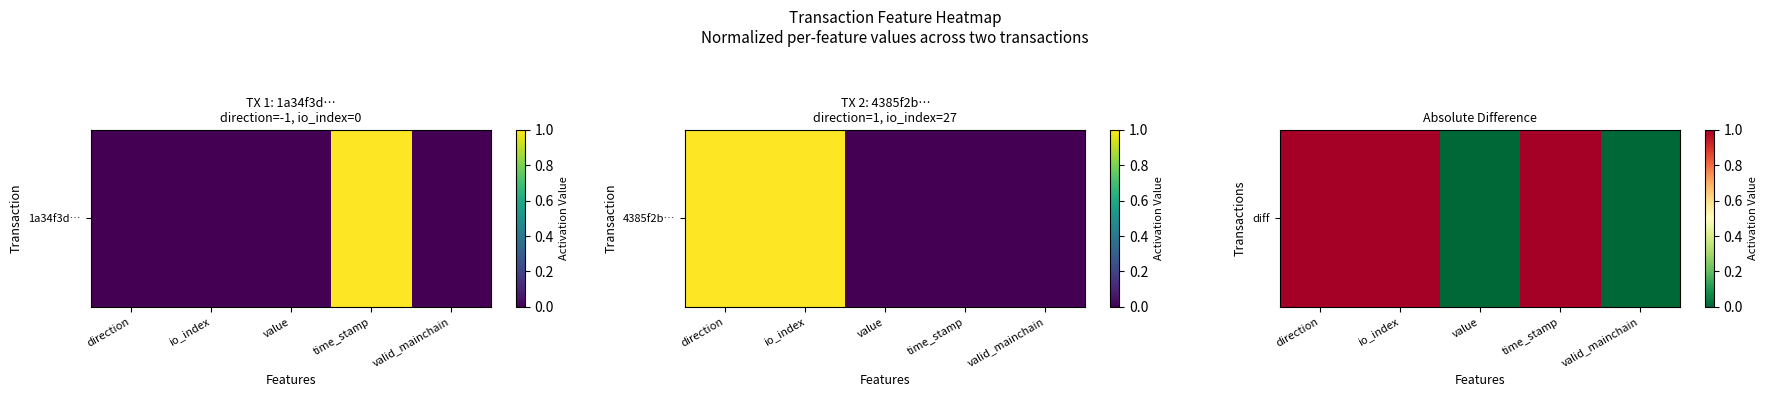

At which category does the chart reach its peak across all series?

direction